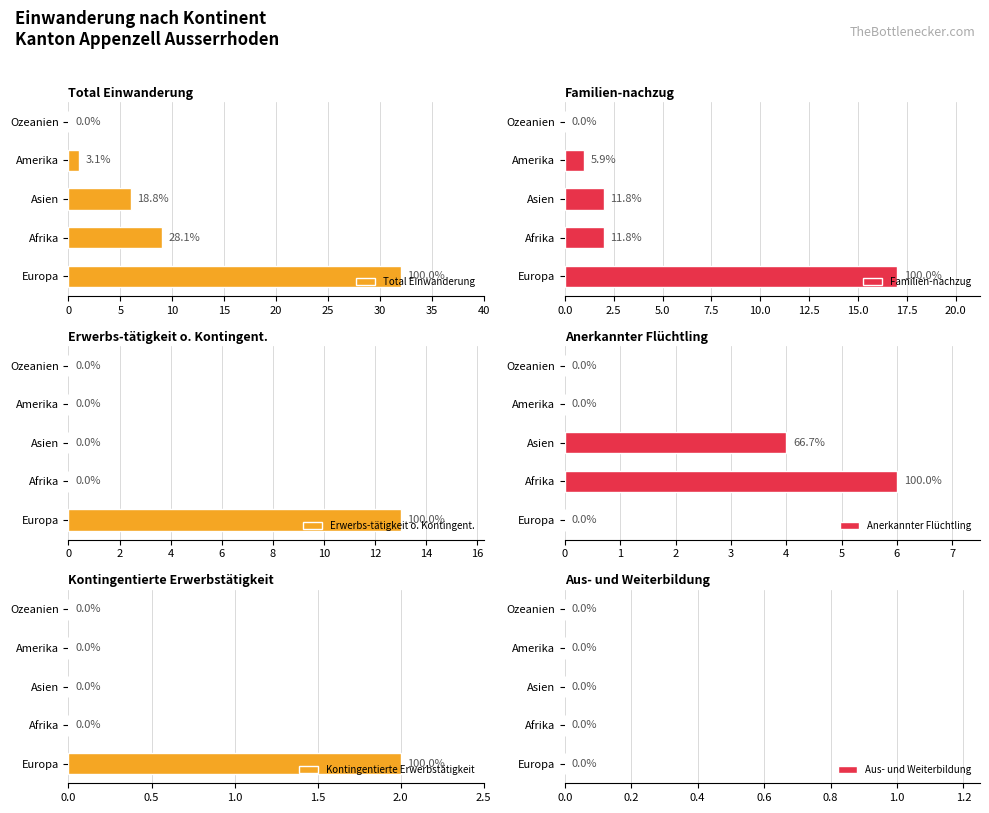

What is the difference between the Kontingentierte Erwerbstätigkeit values at 15 and 0?

2.0